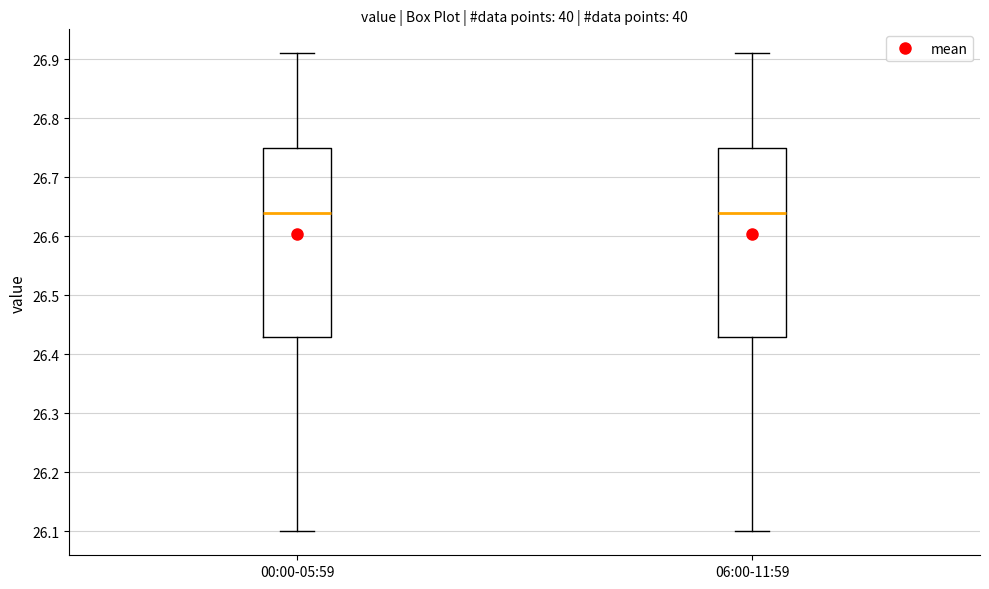

Where does the upper whisker of the box for 06:00-11:59 end on the y-axis? The values are not printed on the chart, so give them approximately, as read against the axis.

26.91